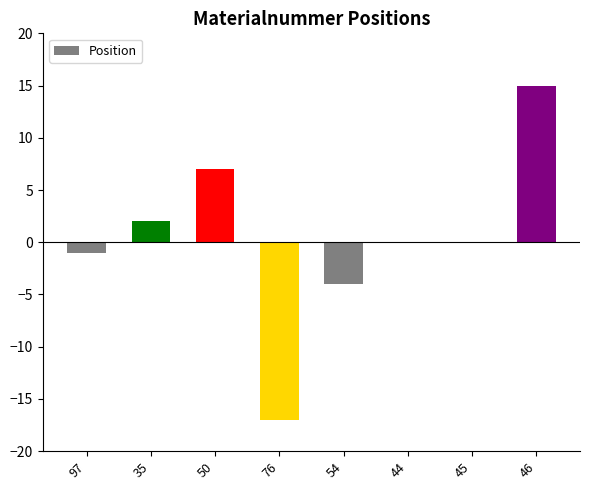

Reading left to right, extract all data points from this chart.

97=-1	35=2	50=7	76=-17	54=-4	44=0	45=0	46=15